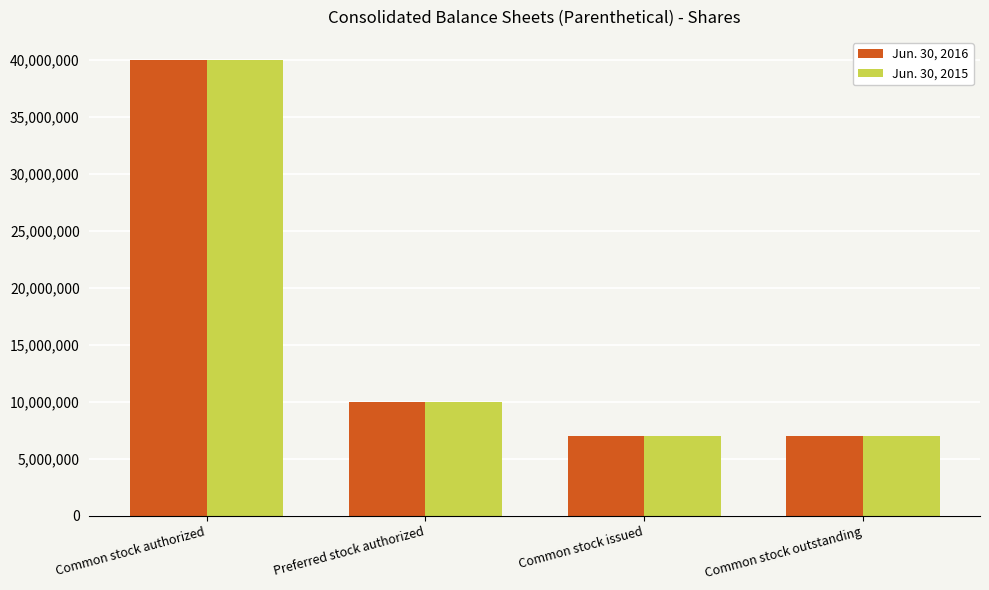

What is the spread (max minus min) of values at Common stock outstanding?

47901